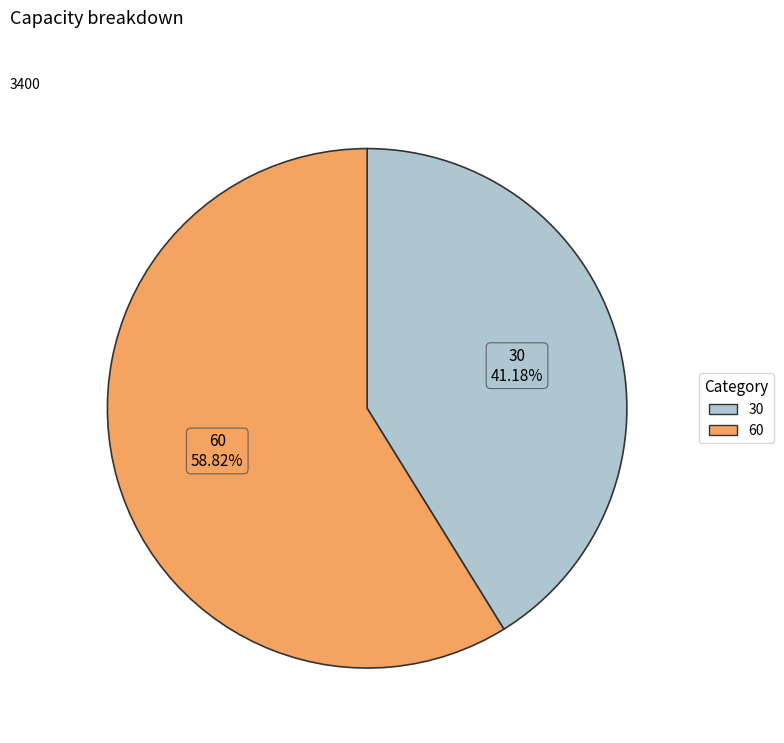

What percentage is NOT represented by 60?

41.2%